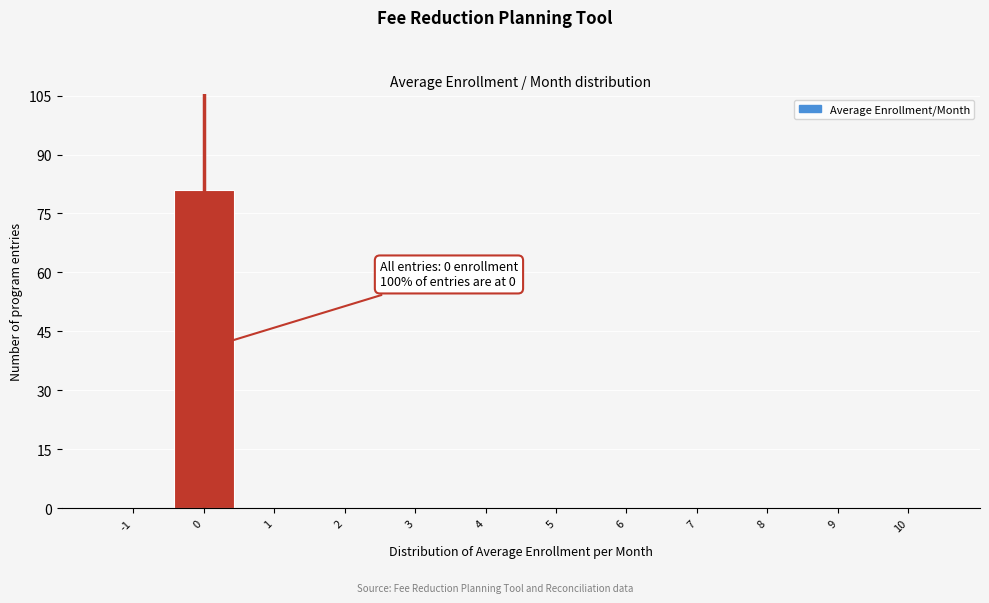

Reading left to right, list all the values displayed in this chart.

-1=0	0=81	1=0	2=0	3=0	4=0	5=0	6=0	7=0	8=0	9=0	10=0